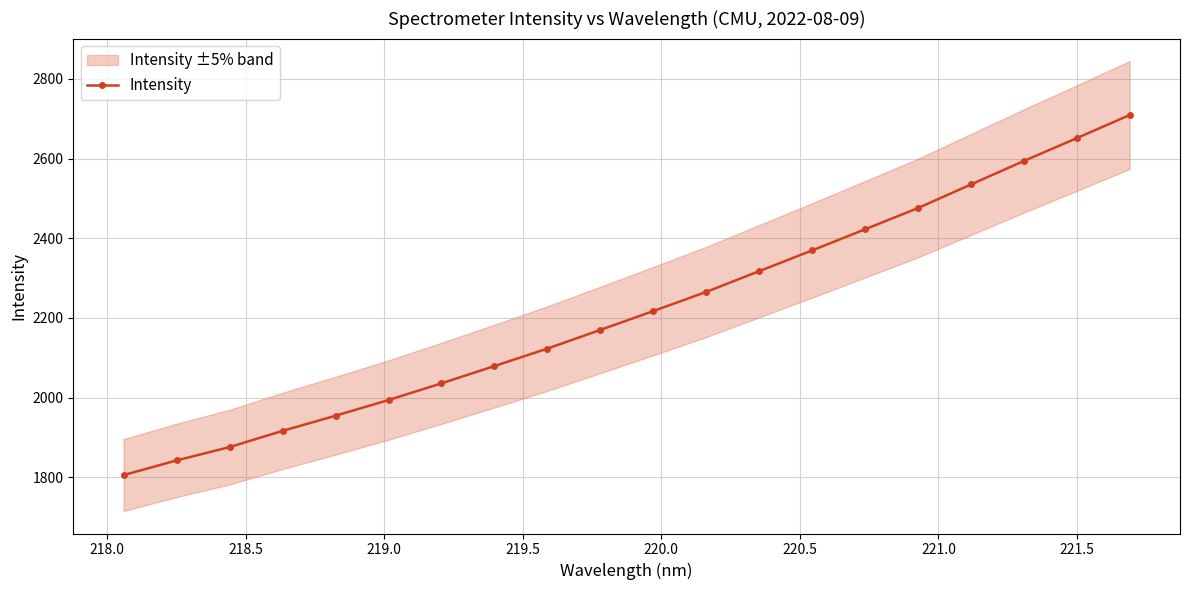

What is the minimum value for Intensity?

1805.3